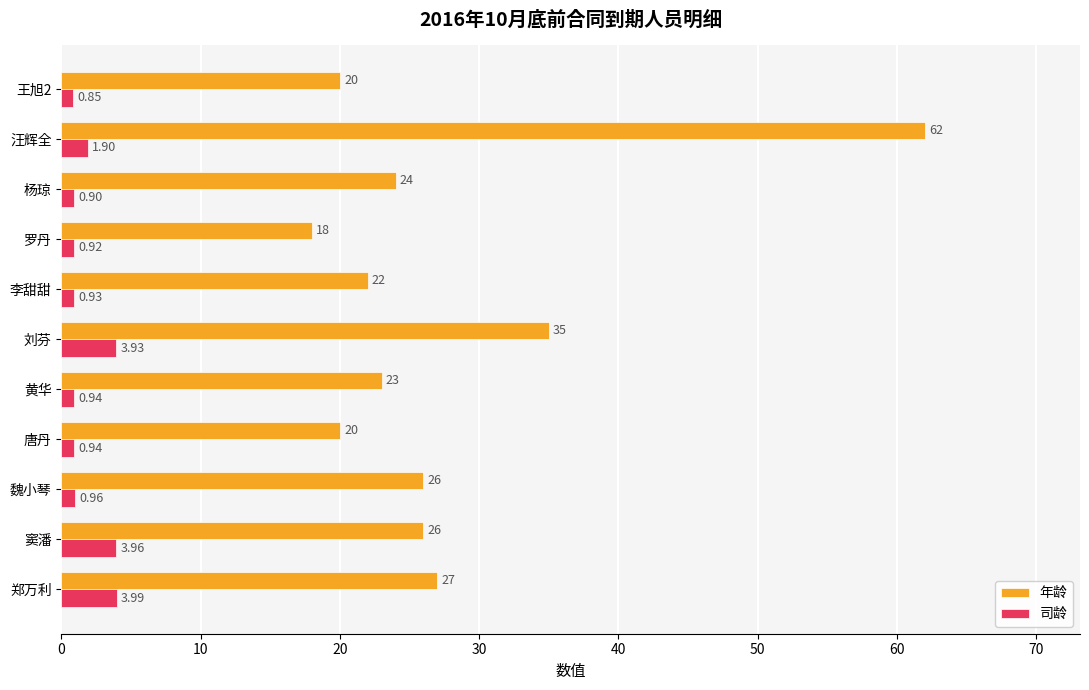

Rank the series by their maximum value, from lowest to highest.

司龄, 年龄